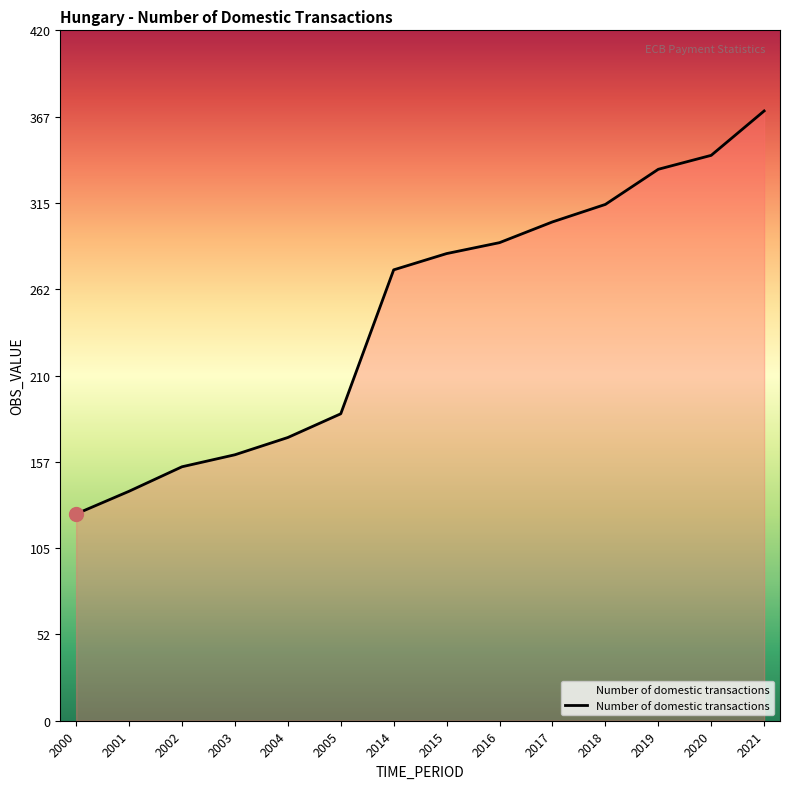

How many distinct data groups are displayed?

1